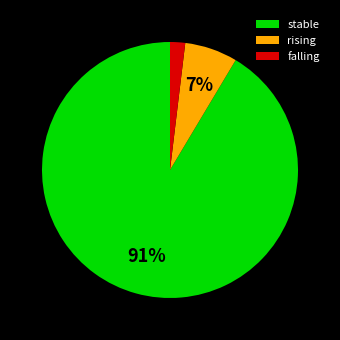

Do rising and stable together represent more than half of the pie?

Yes